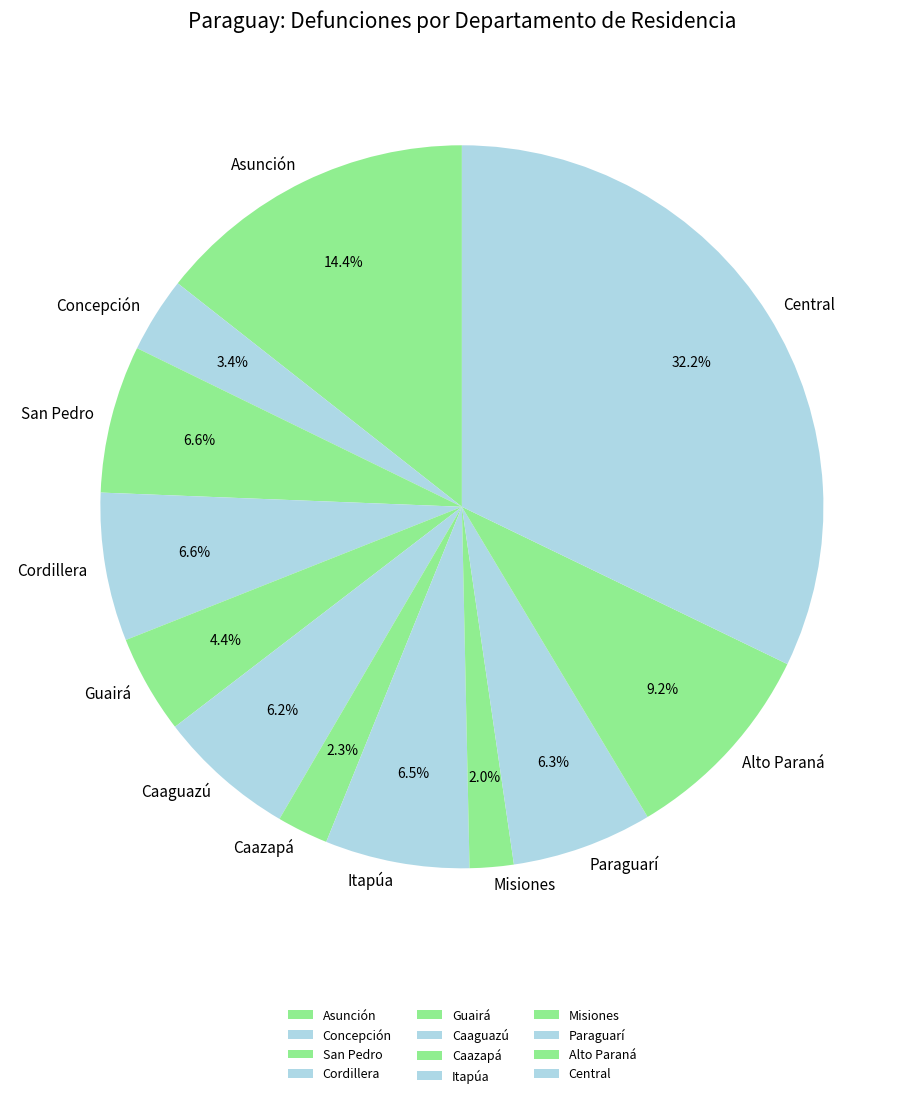

To the nearest percent, what percentage of the pie is Misiones?

2%